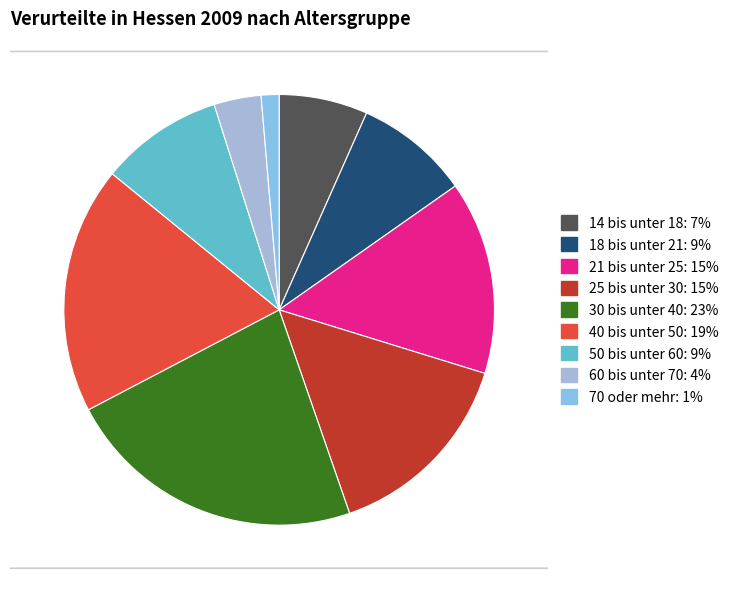

The 18 bis unter 21 slice represents 9% of the pie. True or false?

True